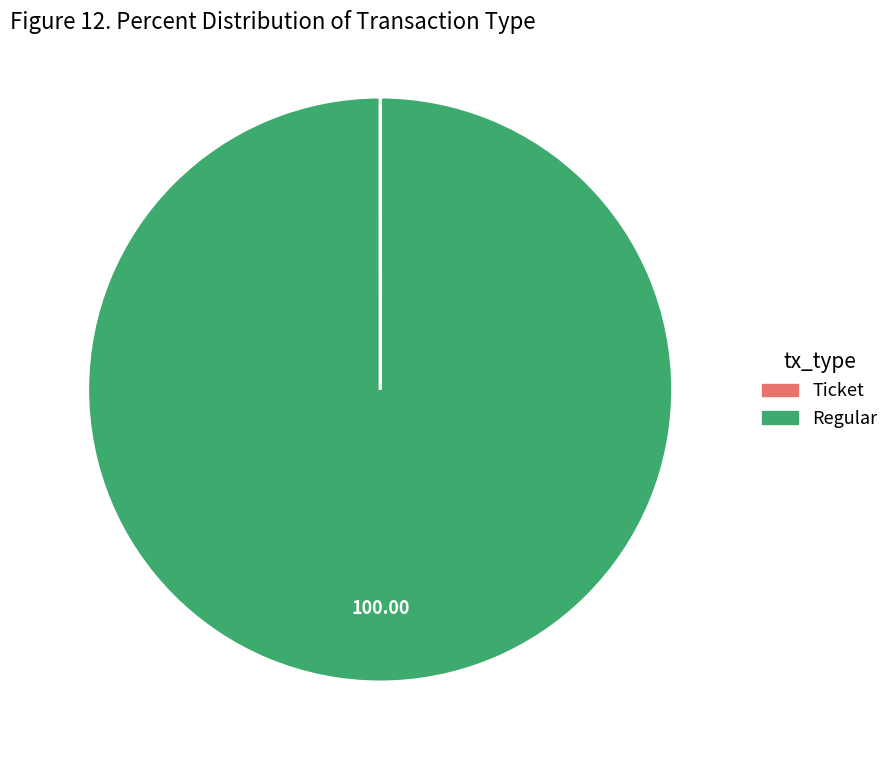

Does Regular represent more than half of the total?

Yes